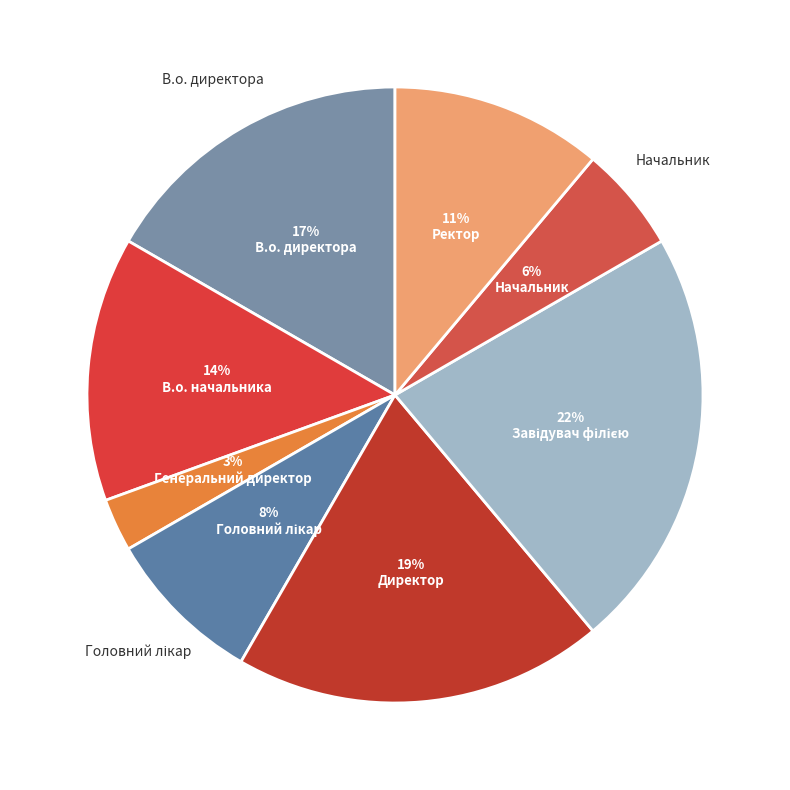

Does any single category account for the majority?

No